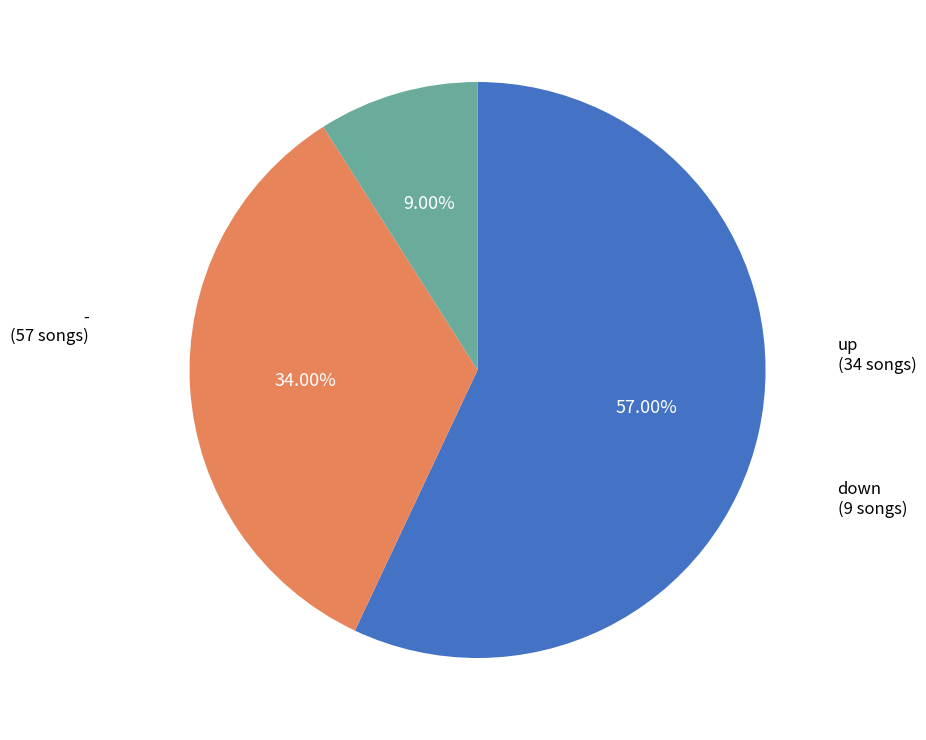

Does any single category account for the majority?

Yes